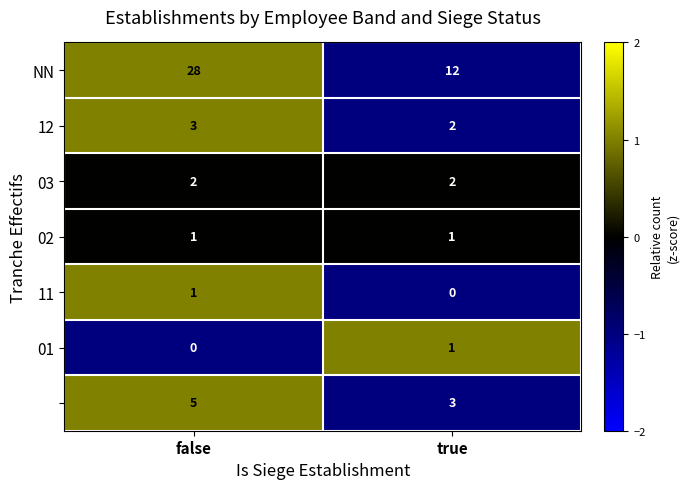

How many series are shown in this chart?

7